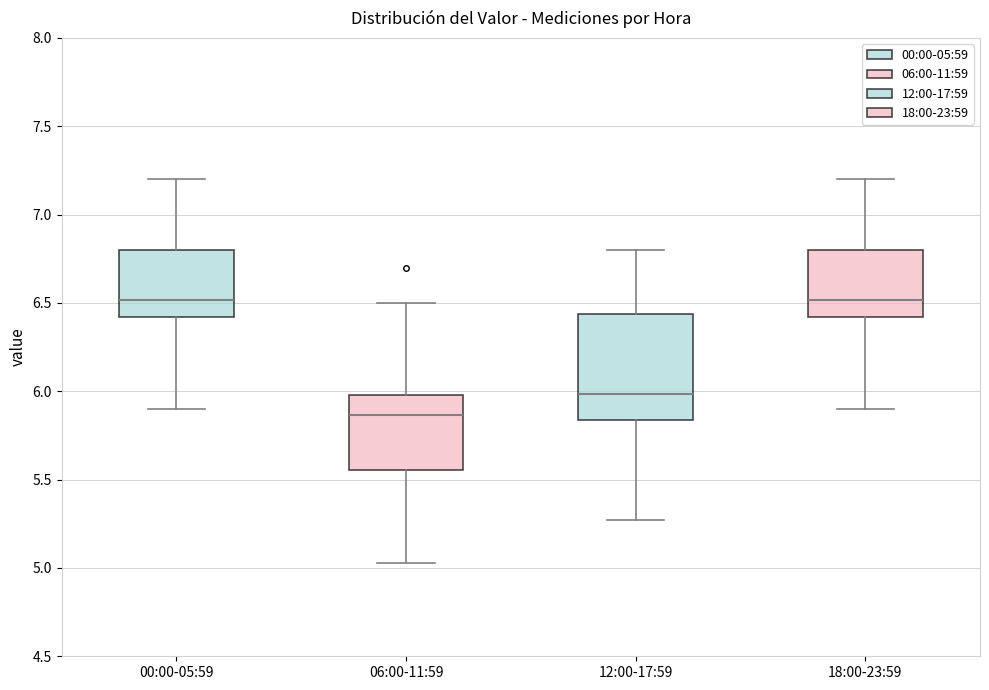

Comparing the boxes themselves (not the whiskers), which one is the tallest?

12:00-17:59